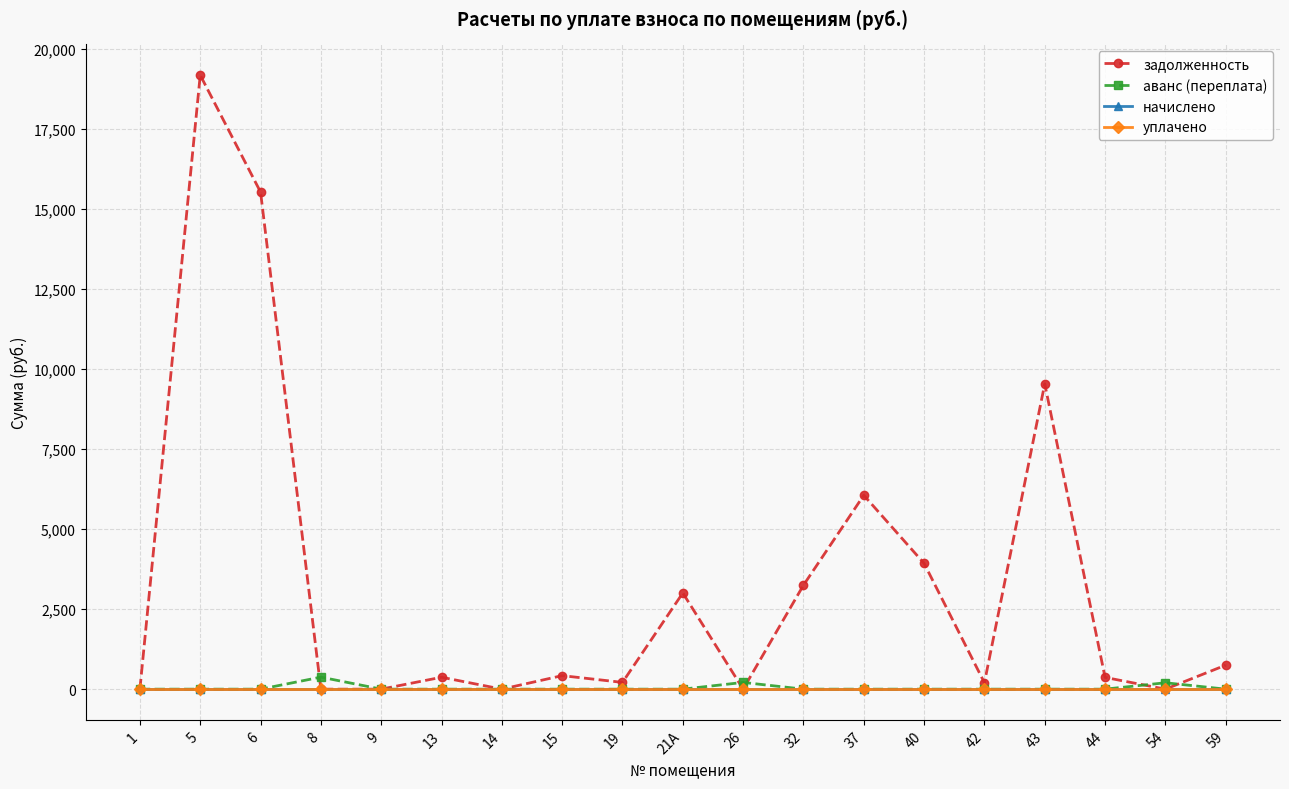

True or false: начислено and аванс (переплата) intersect in this chart.

False